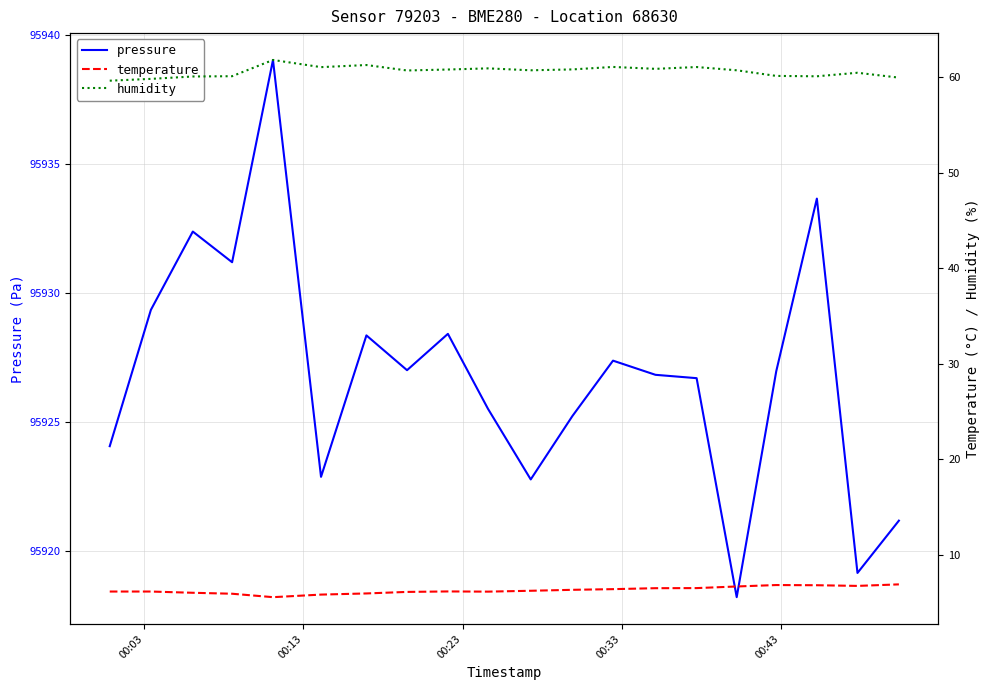

What is the minimum value for pressure?

95918.2